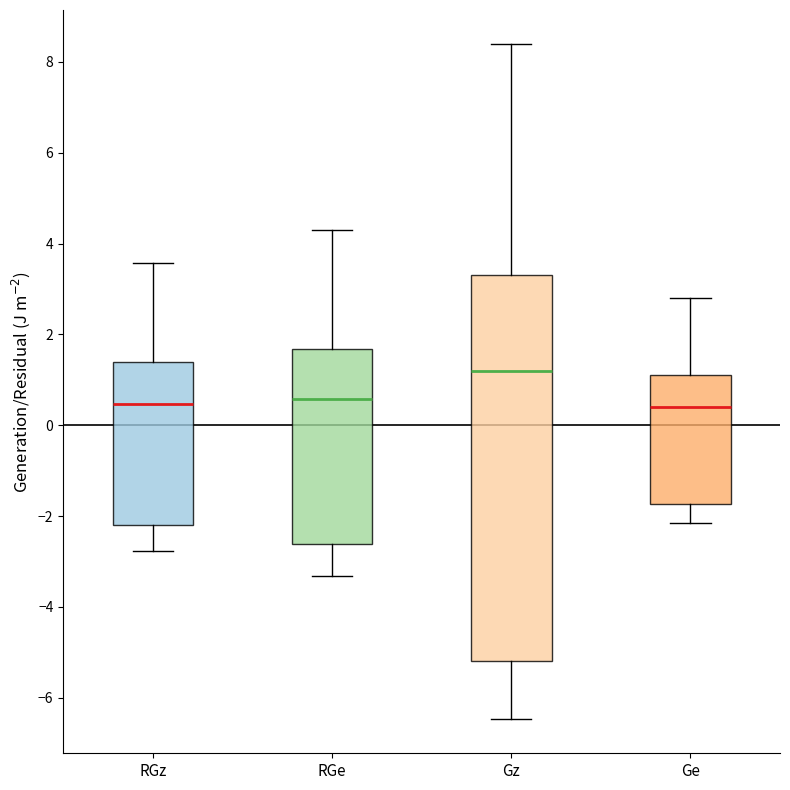

Comparing the boxes themselves (not the whiskers), which one is the tallest?

Gz